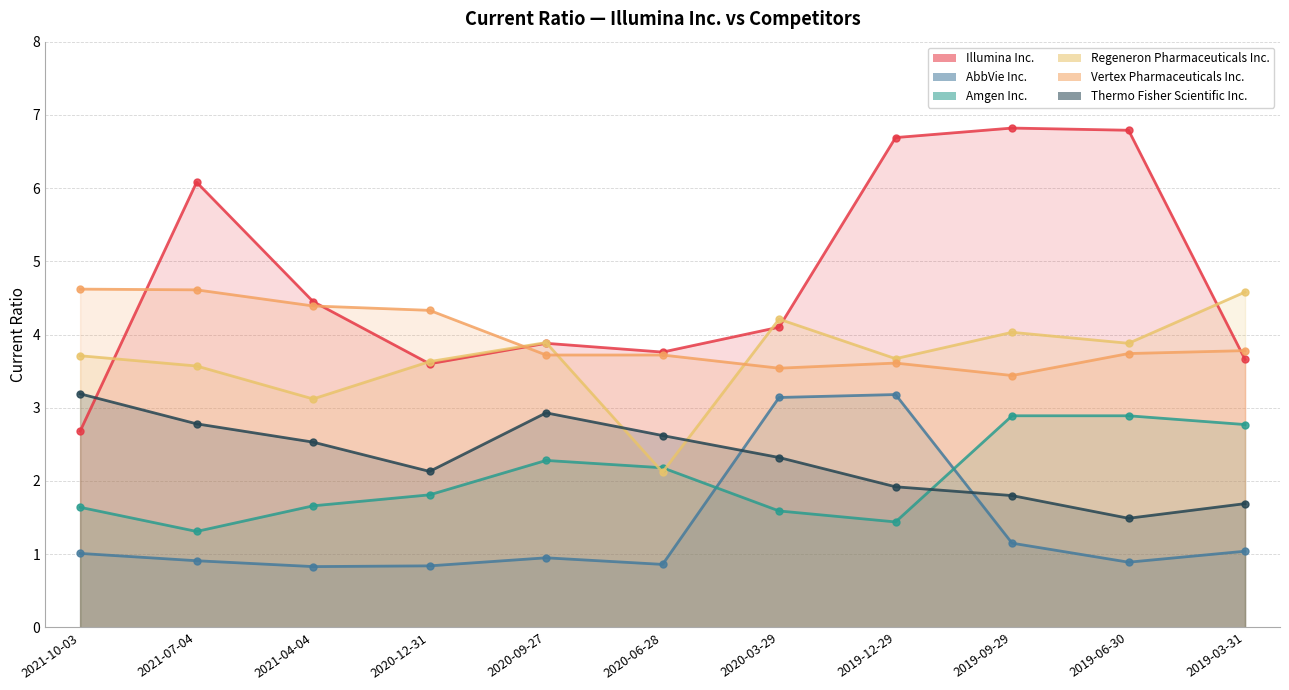

Between 2021-04-04 and 2019-06-30, which series saw the biggest shift?

Illumina Inc.